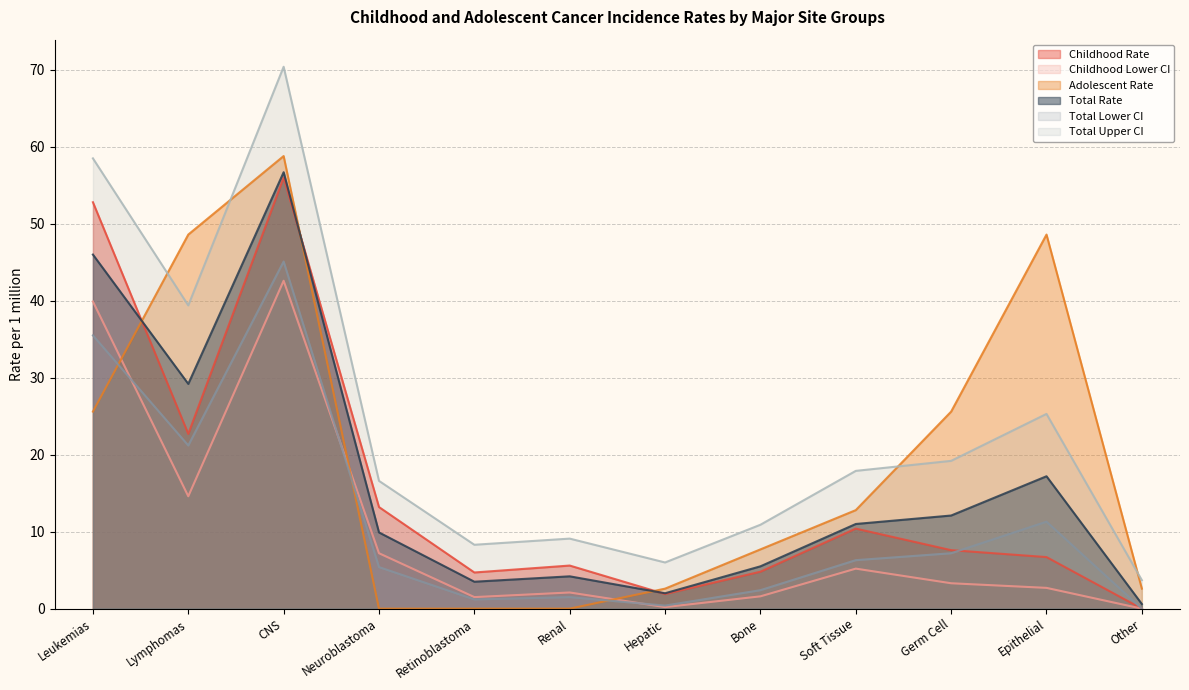

True or false: Total Upper CI has a value of 39.4 at Lymphomas.

True